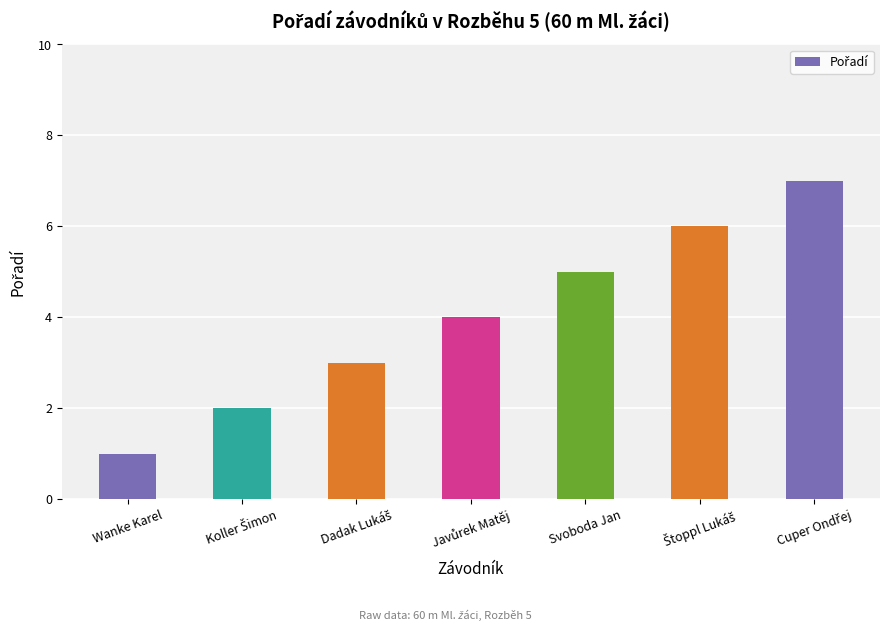

Count the number of categories in the chart.

7